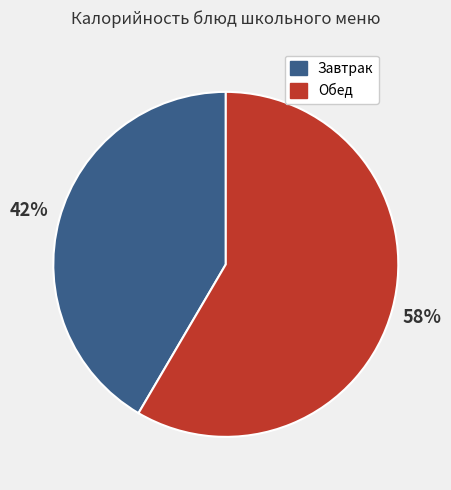

To the nearest percent, what is the average slice percentage?

50%